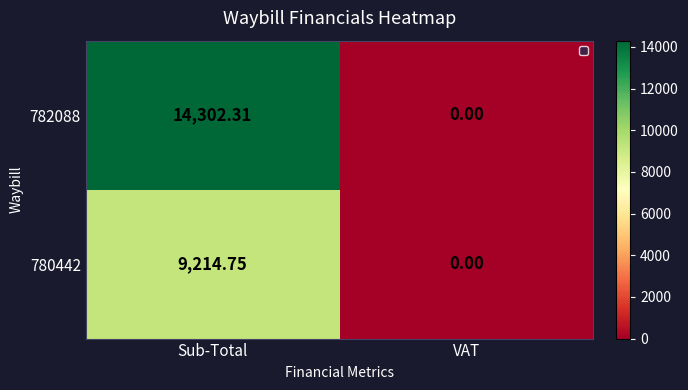

Between Sub-Total and VAT, which series saw the biggest shift?

782088